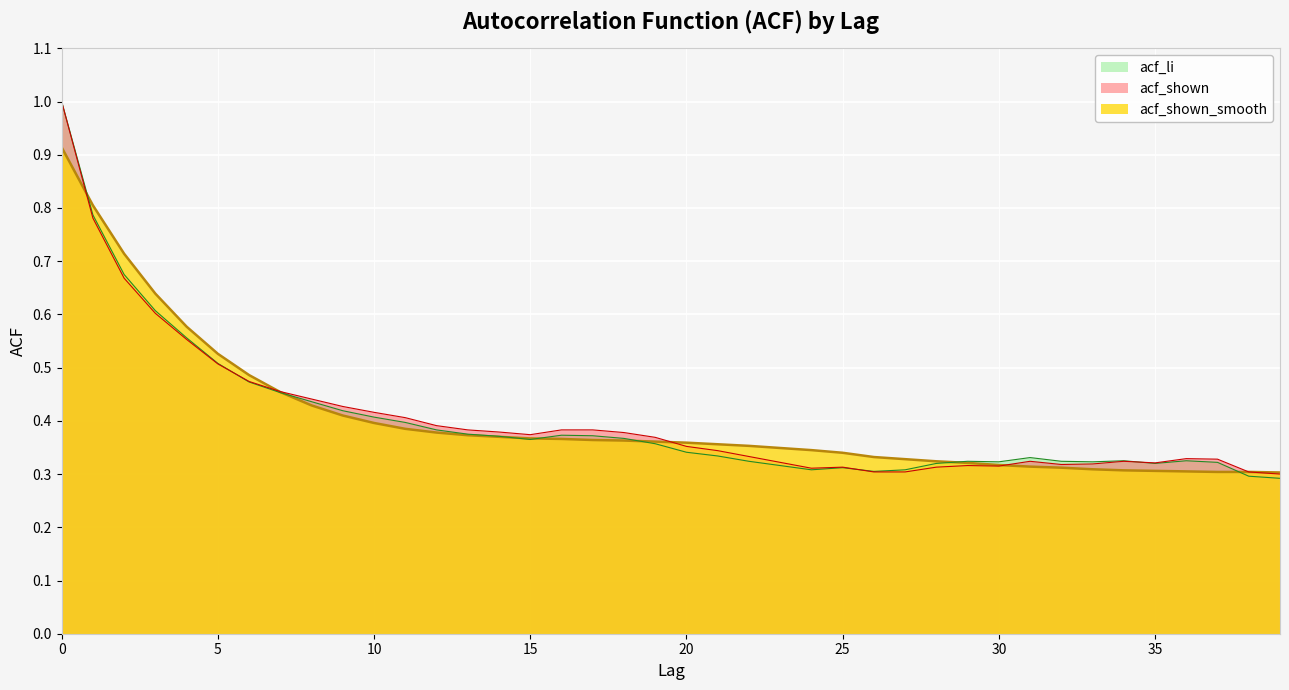

How many times do acf_shown and acf_li cross each other?

3